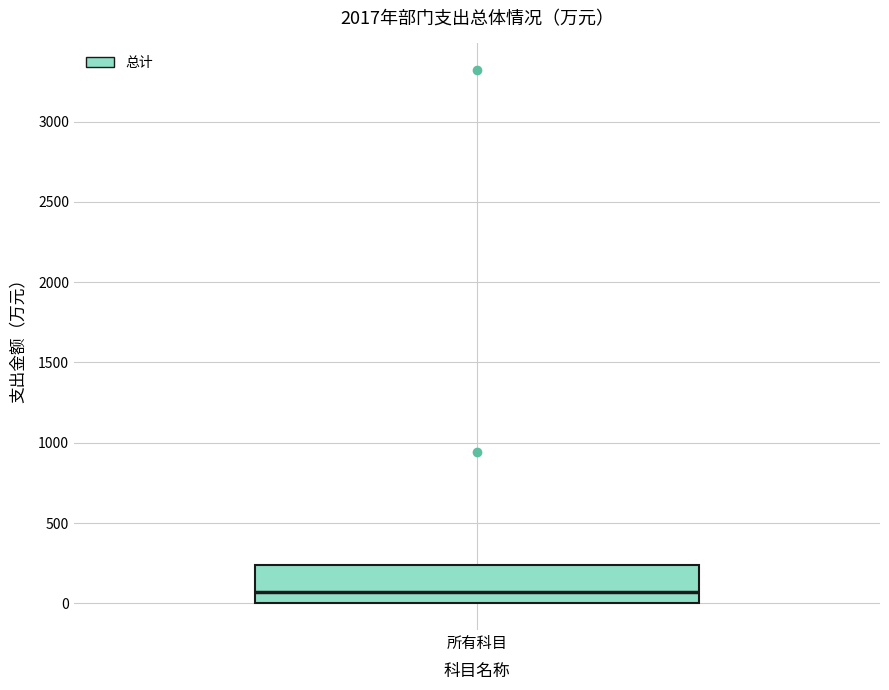

Read this box plot against the y-axis: the position of the median line, the range covered by the box, and the ends of both whiskers. The values are not printed on the chart, so give them approximately, as read against the axis.

median 50, box 0 to 250, whiskers 0 to 250